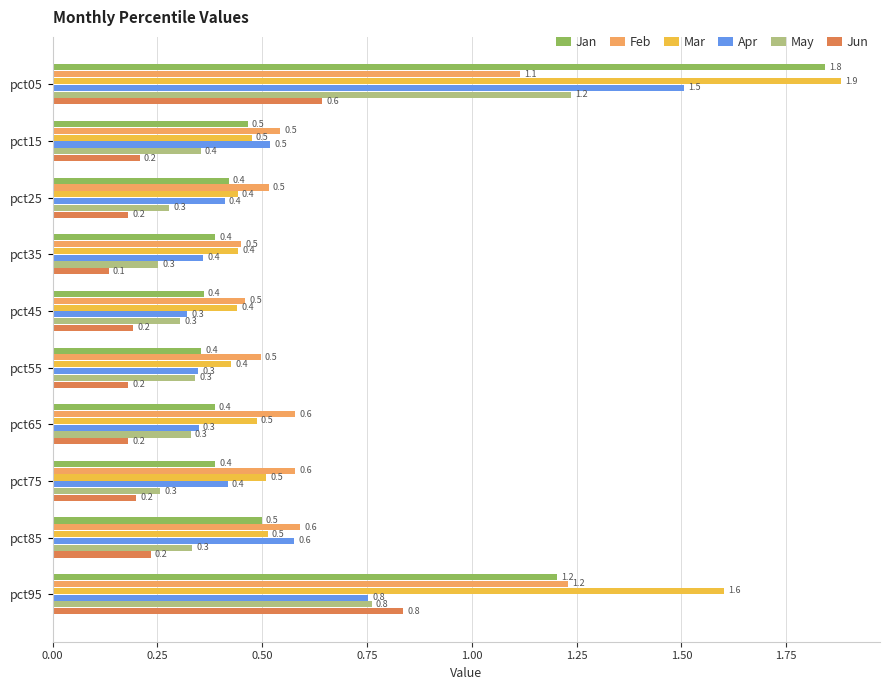

True or false: Feb has a value of 0.8 at pct75.

False